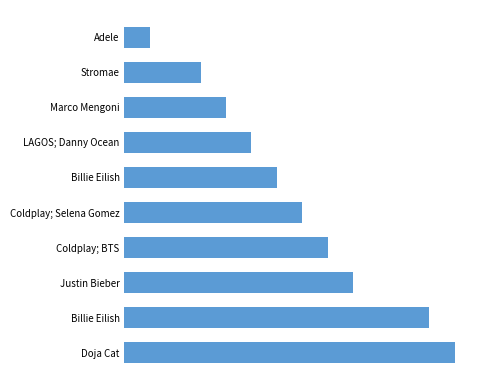

Are the bars horizontal?

Yes